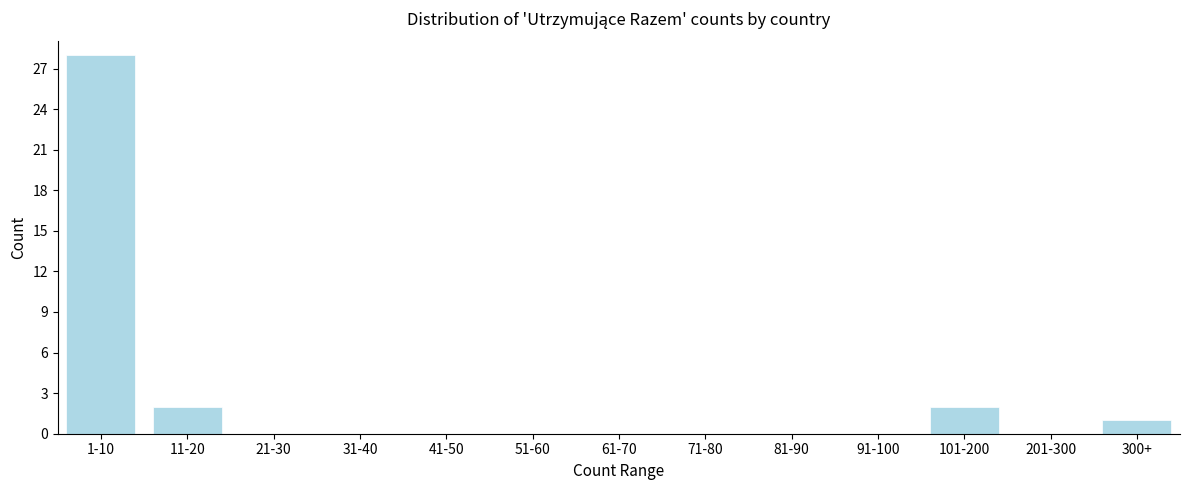

Reading right to left, list all the values displayed in this chart.

300+=1	201-300=0	101-200=2	91-100=0	81-90=0	71-80=0	61-70=0	51-60=0	41-50=0	31-40=0	21-30=0	11-20=2	1-10=28